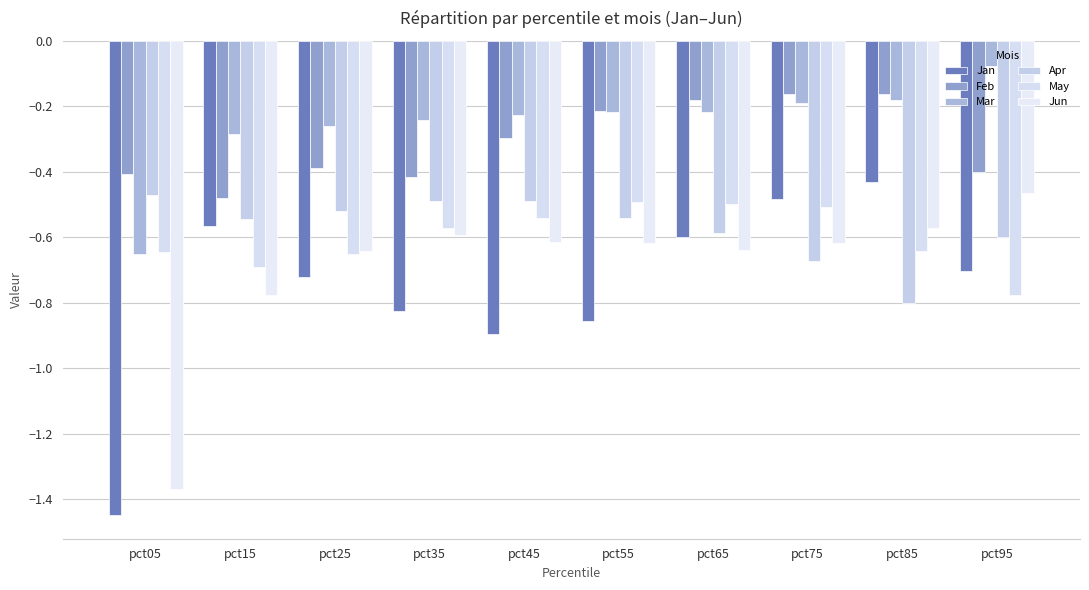

Which series changed the most between pct05 and pct95?

Jun